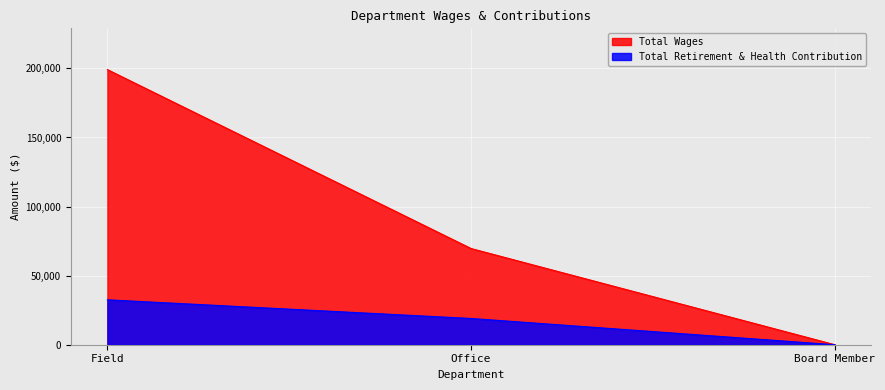

Which series has the widest spread of values?

Total Wages